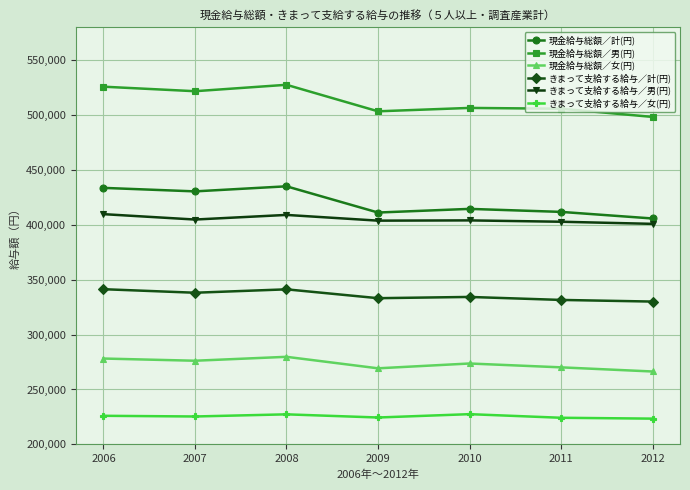

At which label is 現金給与総額／男(円) closest to 512969?

2010